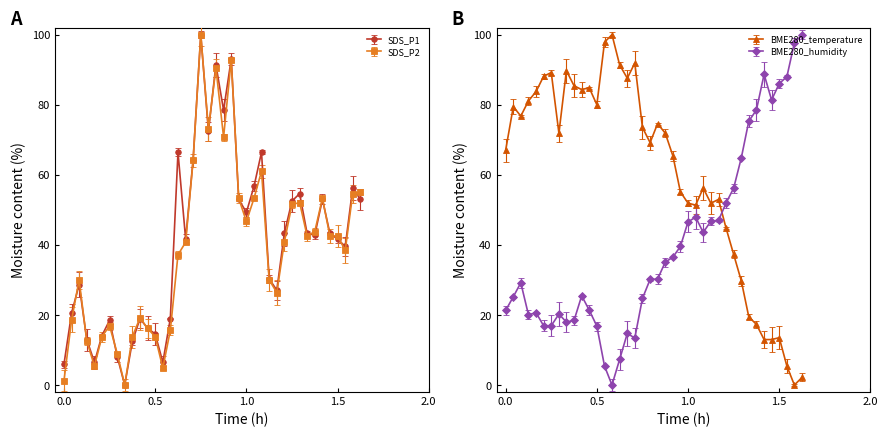

What is the sum of all BME280_temperature values?

2400.0